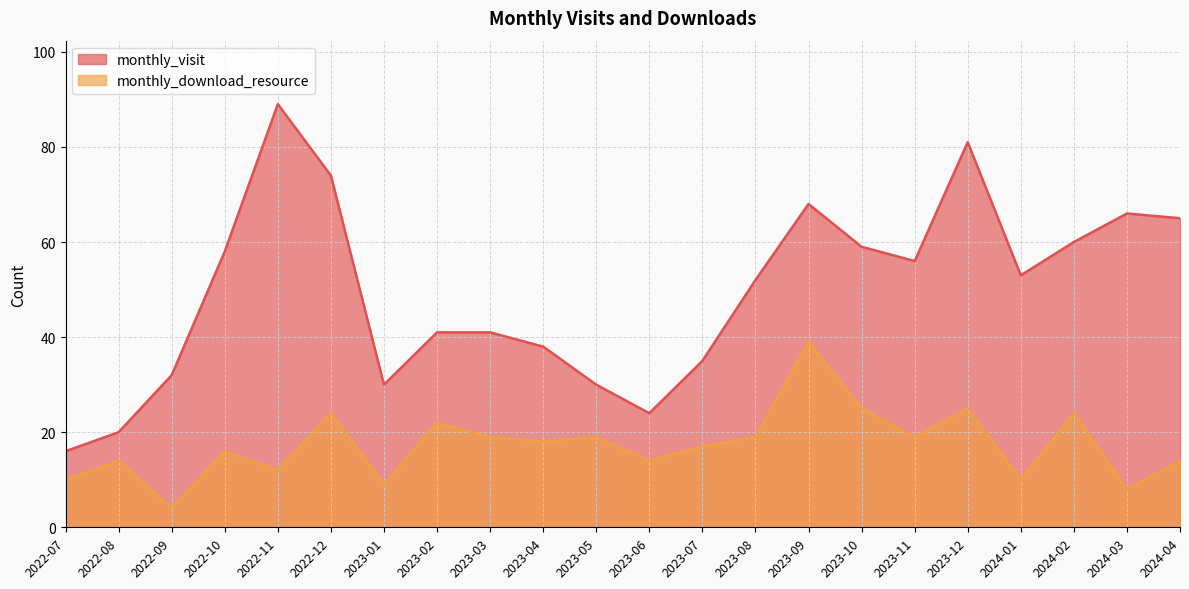

Reading left to right, transcribe all the data shown in this chart.

monthly_visit: 2022-07=16	2022-08=20	2022-09=32	2022-10=58	2022-11=89	2022-12=74	2023-01=30	2023-02=41	2023-03=41	2023-04=38	2023-05=30	2023-06=24	2023-07=35	2023-08=52	2023-09=68	2023-10=59	2023-11=56	2023-12=81	2024-01=53	2024-02=60	2024-03=66	2024-04=65
monthly_download_resource: 2022-07=10	2022-08=14	2022-09=4	2022-10=16	2022-11=12	2022-12=24	2023-01=9	2023-02=22	2023-03=19	2023-04=18	2023-05=19	2023-06=14	2023-07=17	2023-08=19	2023-09=39	2023-10=25	2023-11=19	2023-12=25	2024-01=10	2024-02=24	2024-03=8	2024-04=14